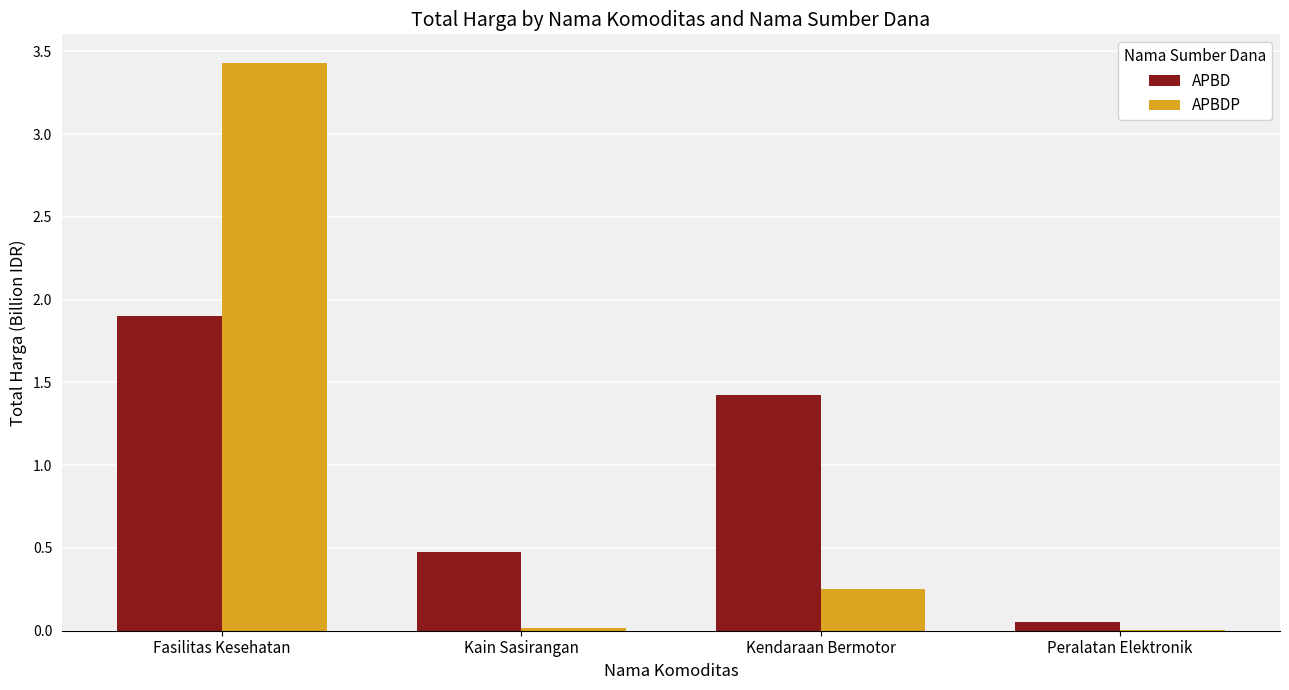

Is the value of APBD at Fasilitas Kesehatan greater than the value of APBDP at Fasilitas Kesehatan?

No